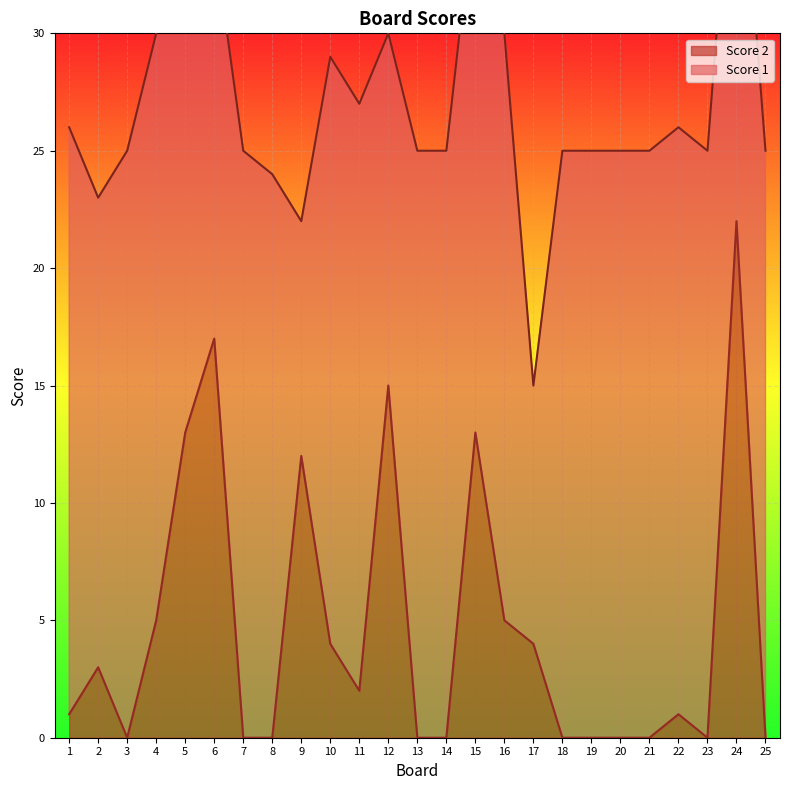

Where does the data first go above 1?

2